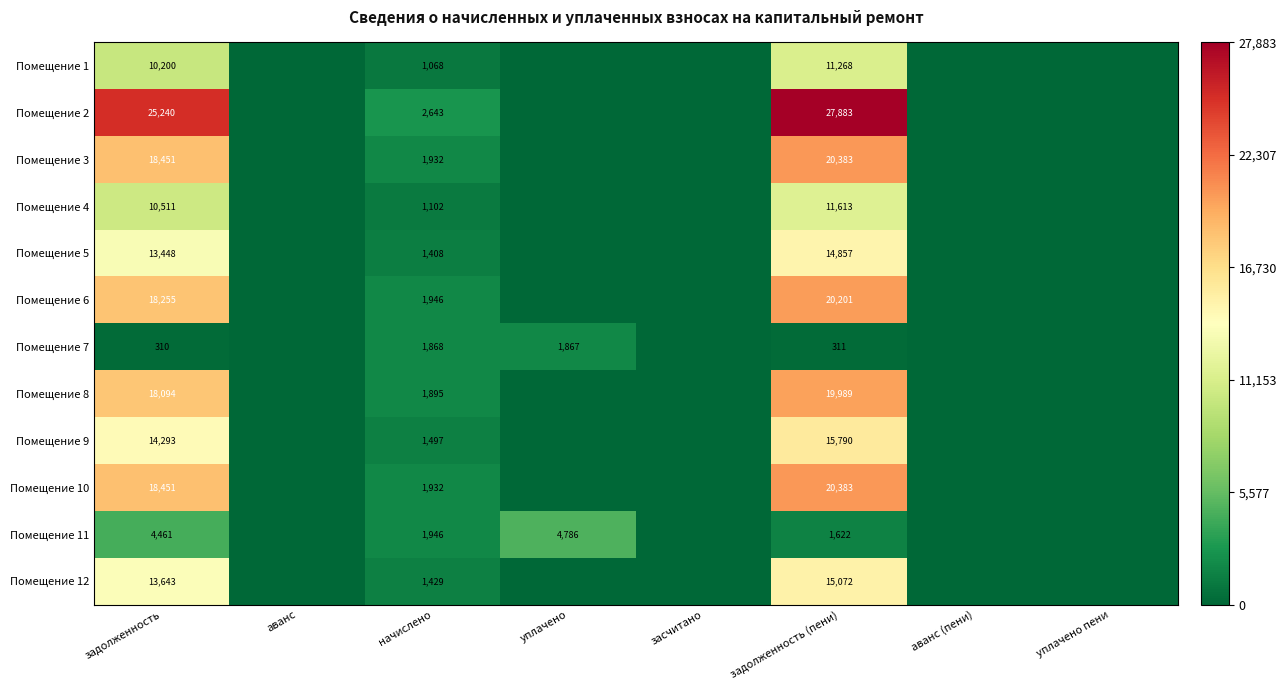

Count the number of categories in the chart.

8